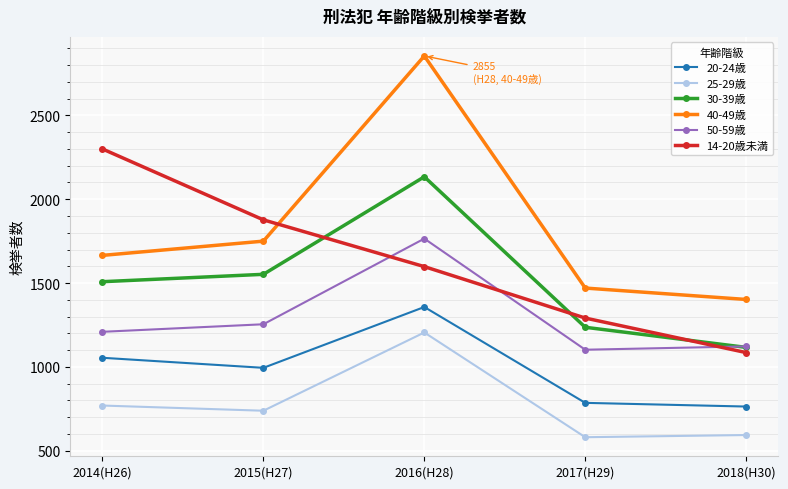

What is the difference between the 50-59歳 values at 2014(H26) and 2017(H29)?

107